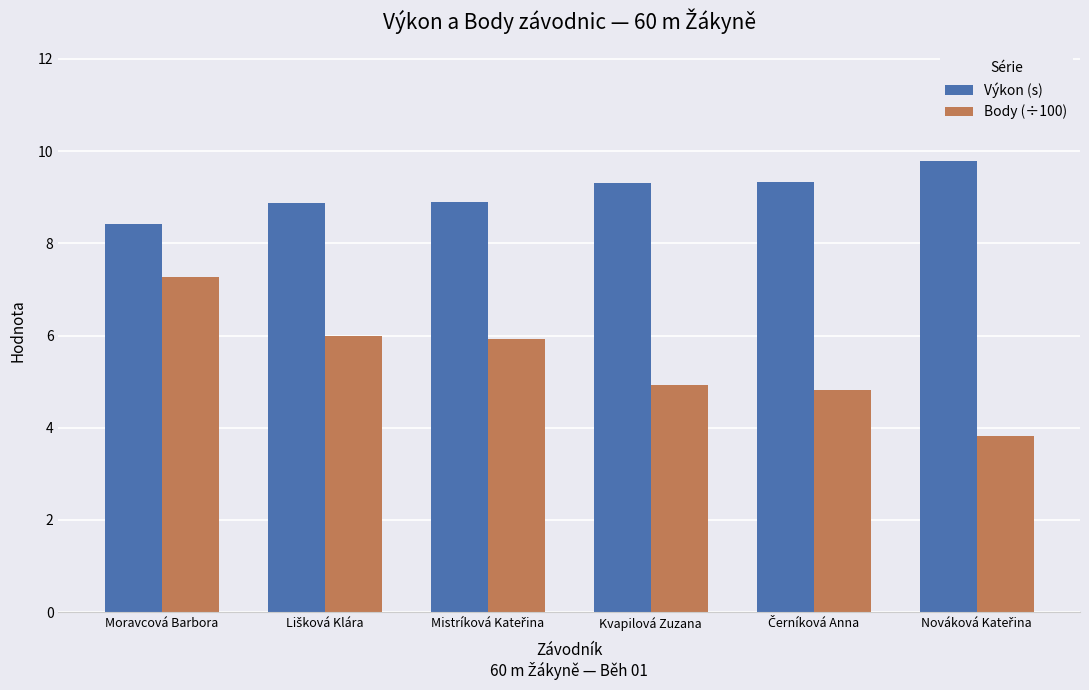

What is the total value across all series at Moravcová Barbora?

15.7